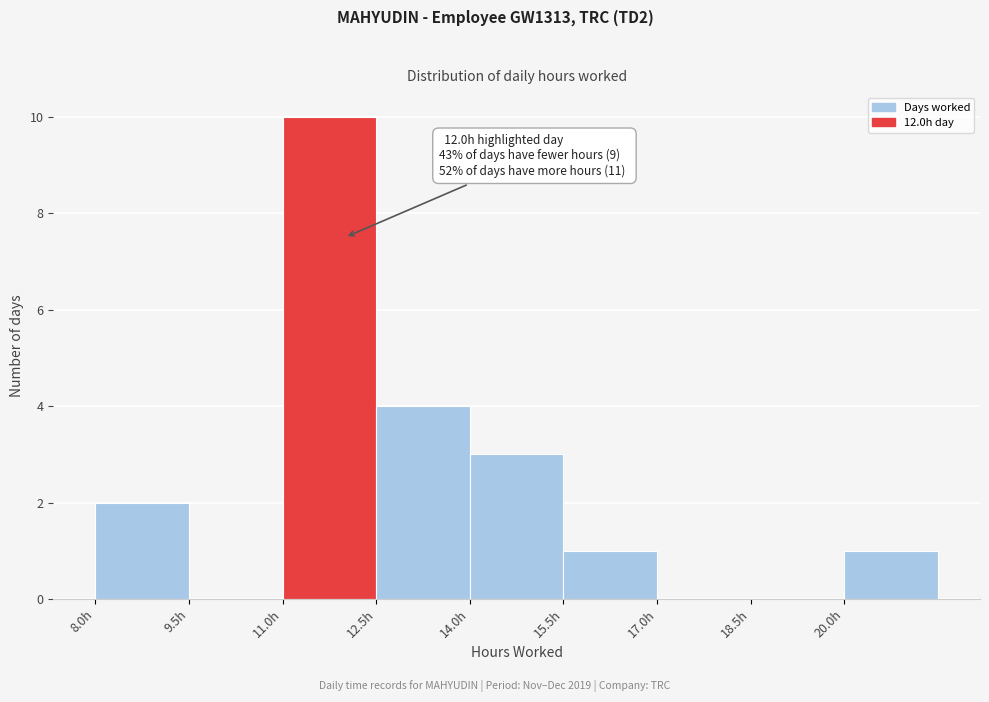

Over which range of the x-axis is the bar tallest?

11.0 to 12.5